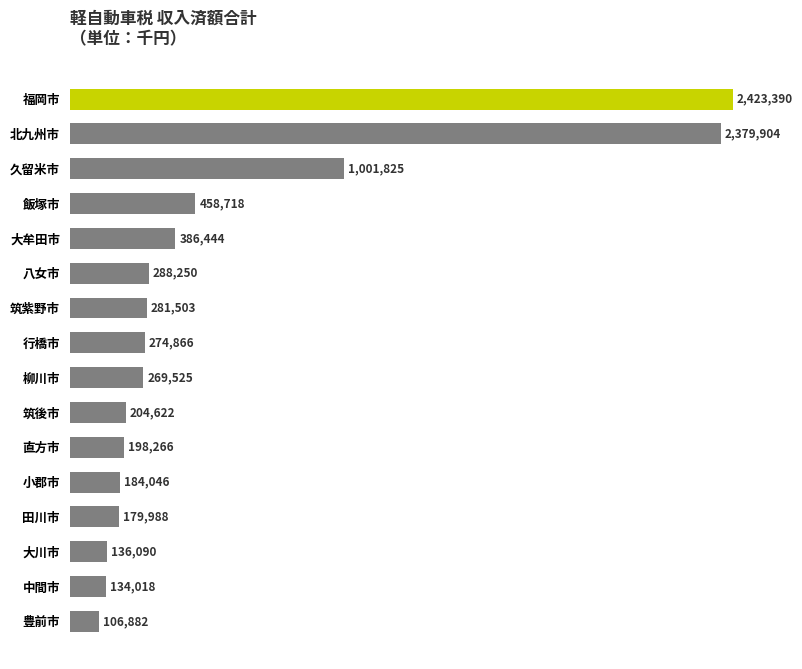

What is the difference between the maximum and minimum values?

2316508